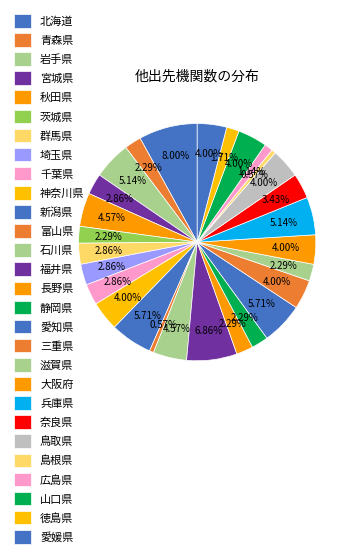

Count the number of slices in the pie.

28